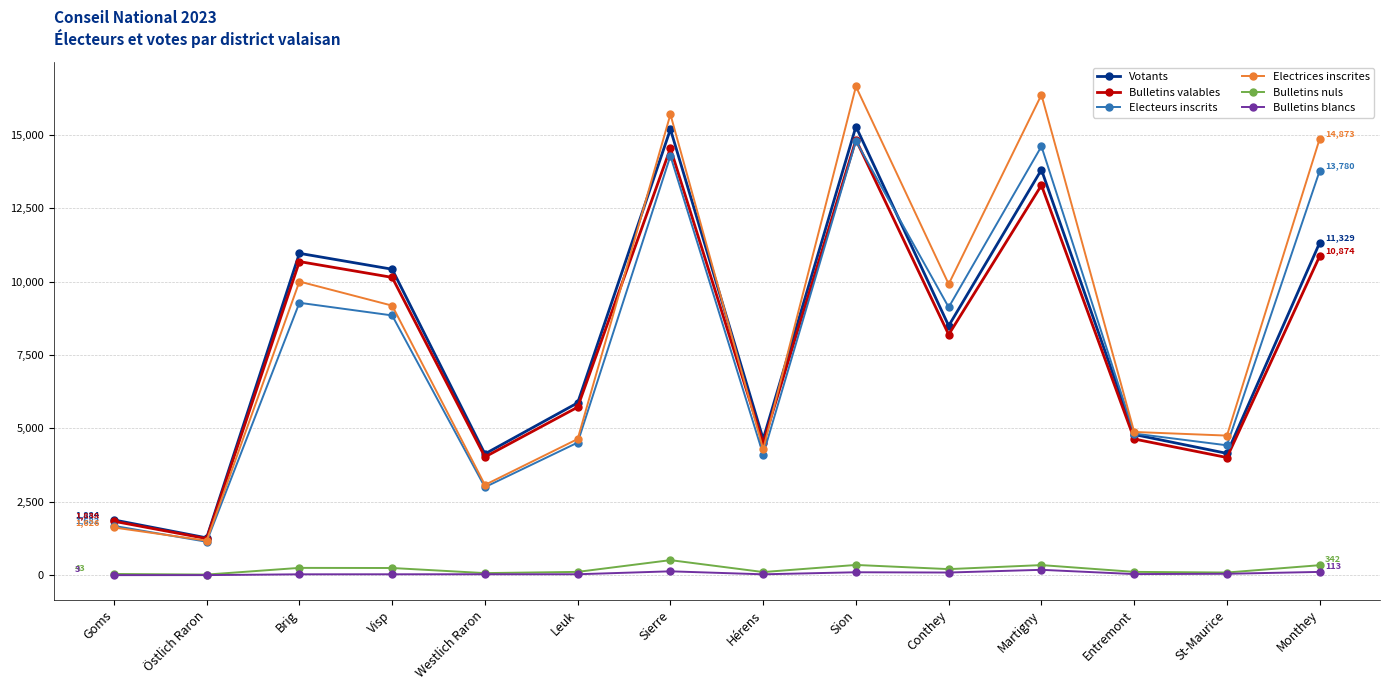

How many interior local peaks does the Electrices inscrites series have?

4